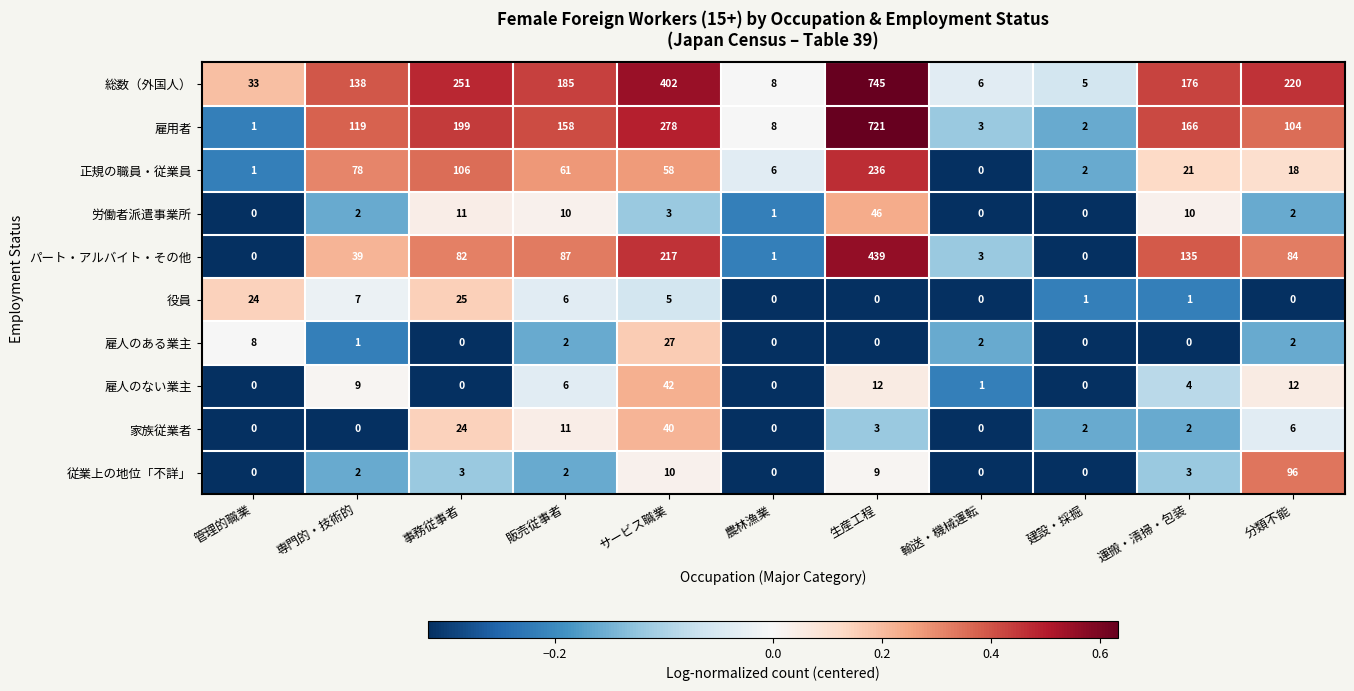

Rank the series by their maximum value, from lowest to highest.

役員, 雇人のある業主, 家族従業者, 雇人のない業主, 労働者派遣事業所, 従業上の地位「不詳」, 正規の職員・従業員, パート・アルバイト・その他, 雇用者, 総数（外国人）